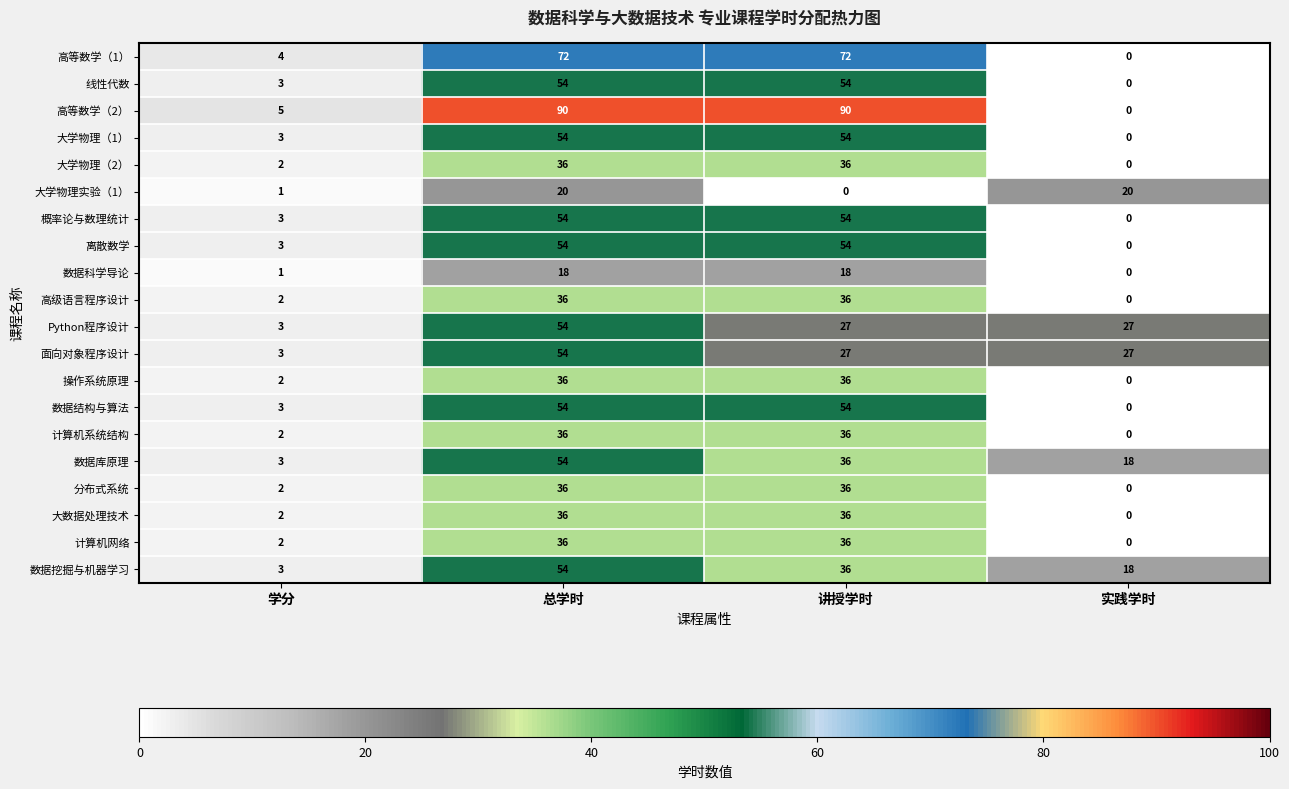

Is it true that 计算机系统结构 equals -12 at 实践学时?

False